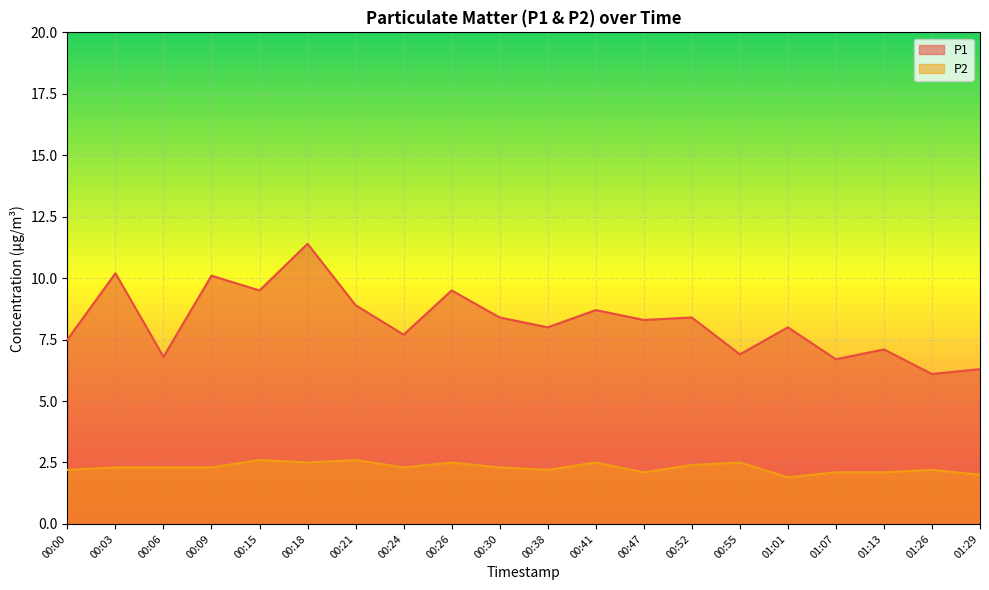

At which category does the chart reach its peak across all series?

00:18